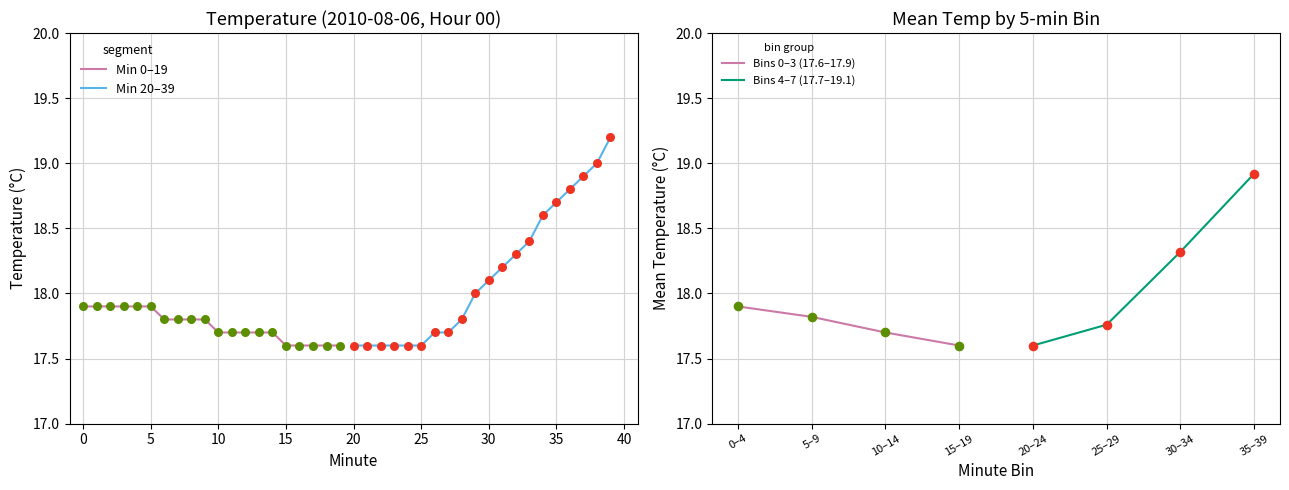

Is it true that Bins 0–3 (17.6–17.9) equals 30.7 at 10–14?

False